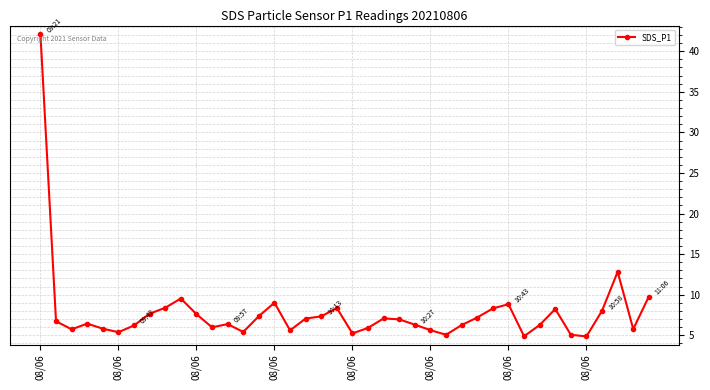

What is the average value?

7.8